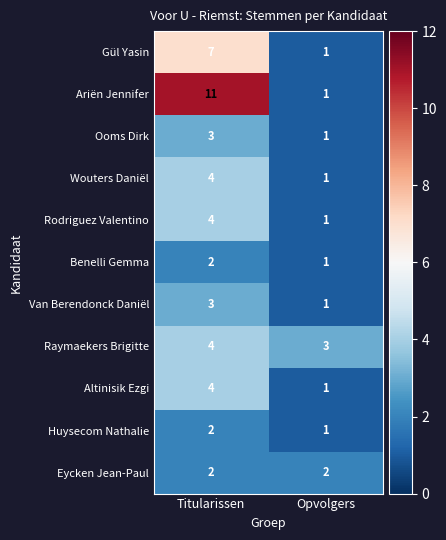

Which series has the widest spread of values?

Ariën Jennifer